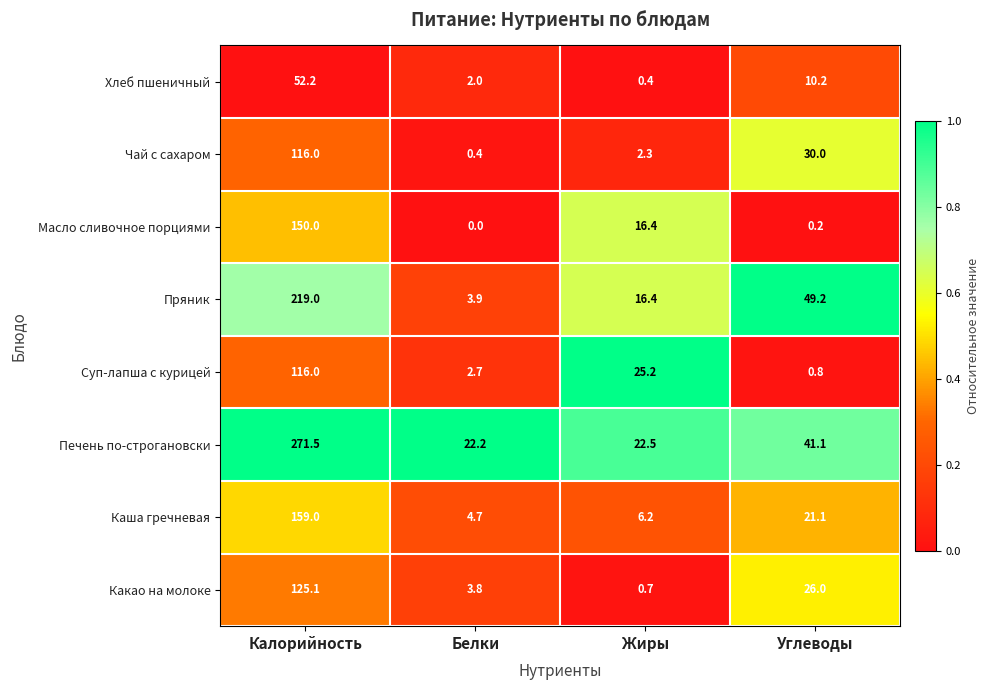

Which series has the largest range (max minus min)?

Печень по-строгановски